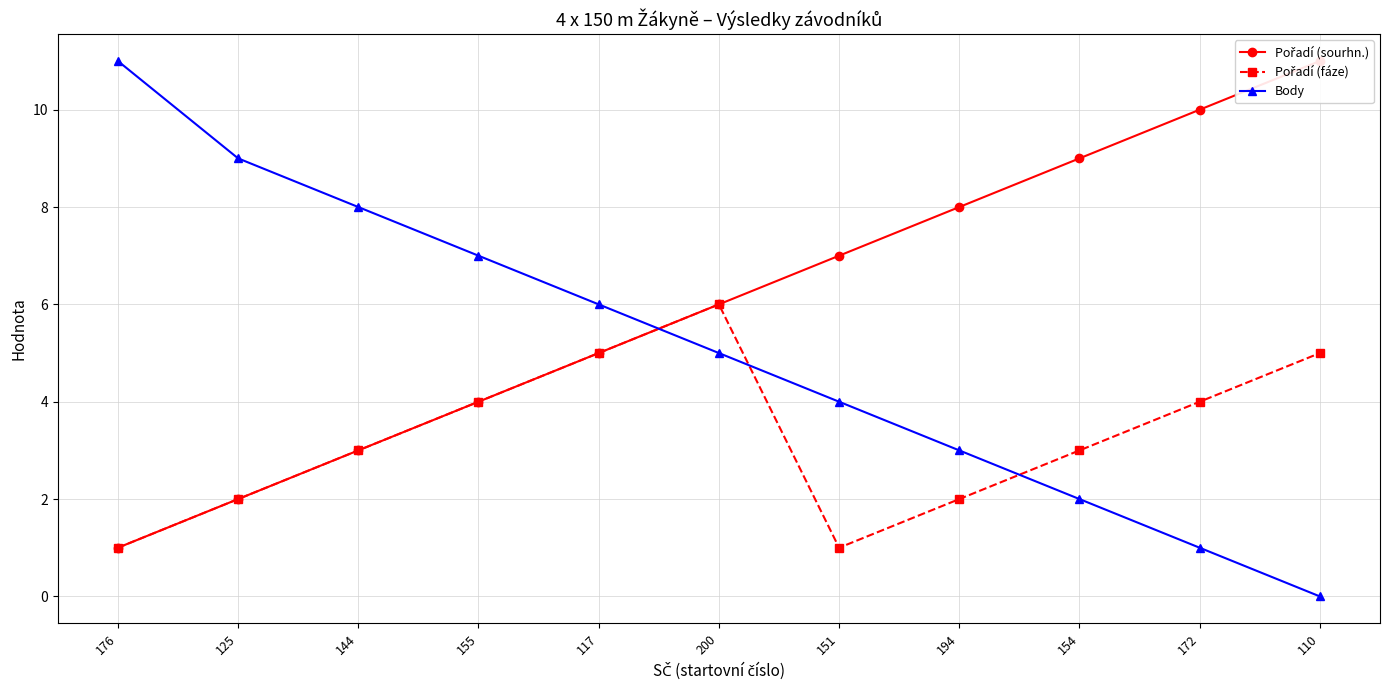

Reading right to left, transcribe all the data shown in this chart.

Pořadí (sourhn.): 11	10	9	8	7	6	5	4	3	2	1
Pořadí (fáze): 5	4	3	2	1	6	5	4	3	2	1
Body: 0	1	2	3	4	5	6	7	8	9	11